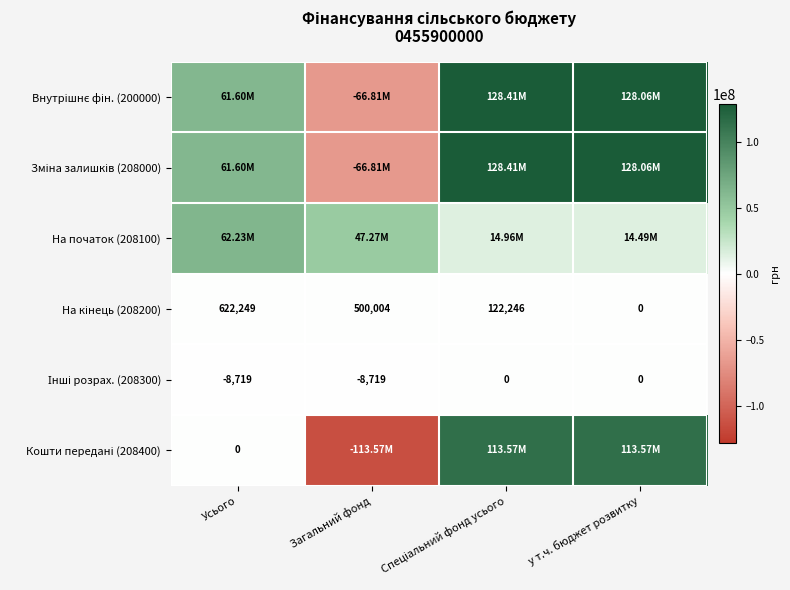

True or false: Зміна залишків (208000) has a value of 208953765.4 at у т.ч. бюджет розвитку.

False